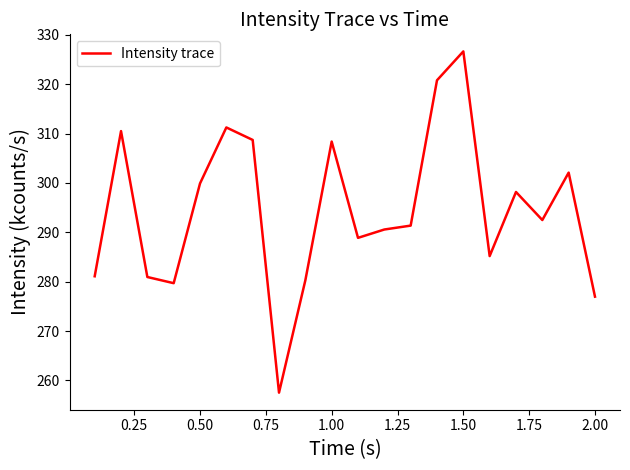

What is the difference between the maximum and minimum values?

69.1